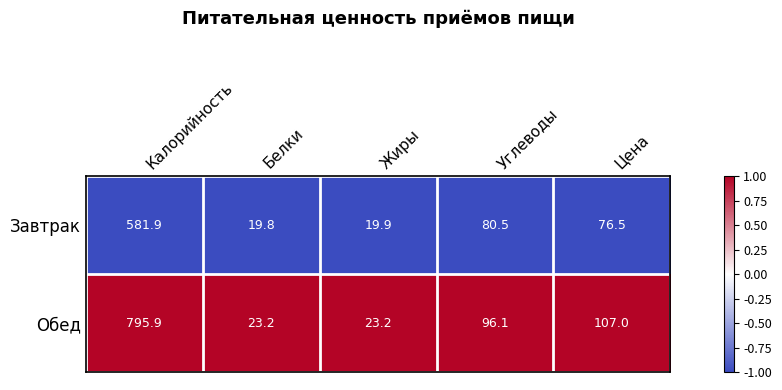

Rank the series by their average value, from highest to lowest.

Обед, Завтрак